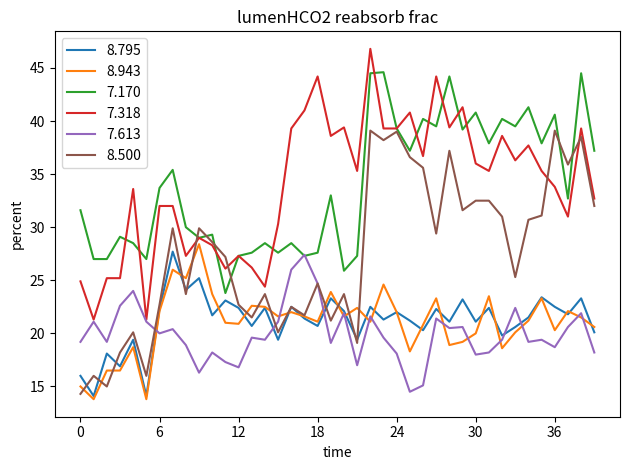

What is the smallest value displayed?

13.8